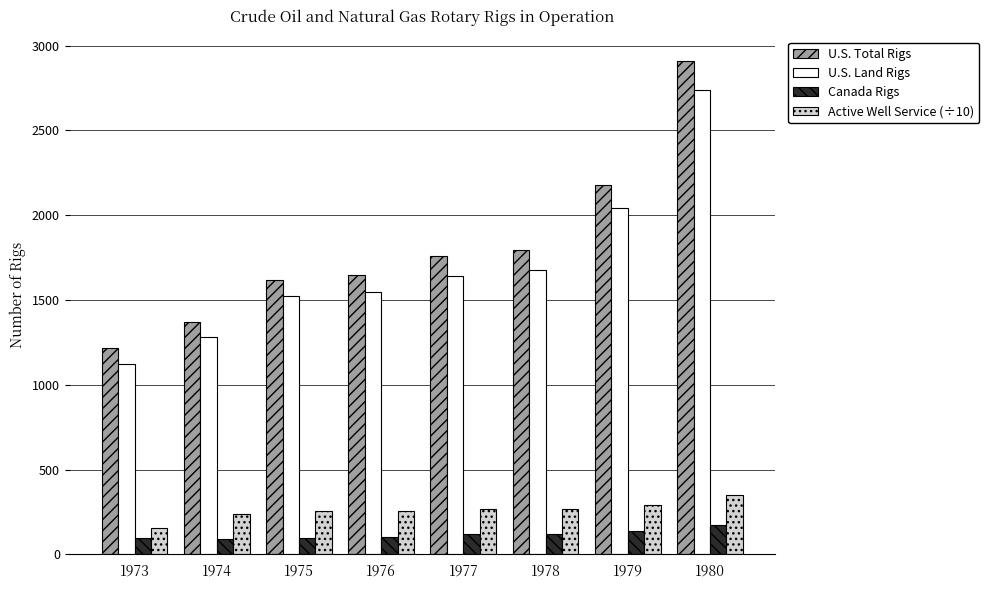

What is the total value across all series at 1977?

3787.7